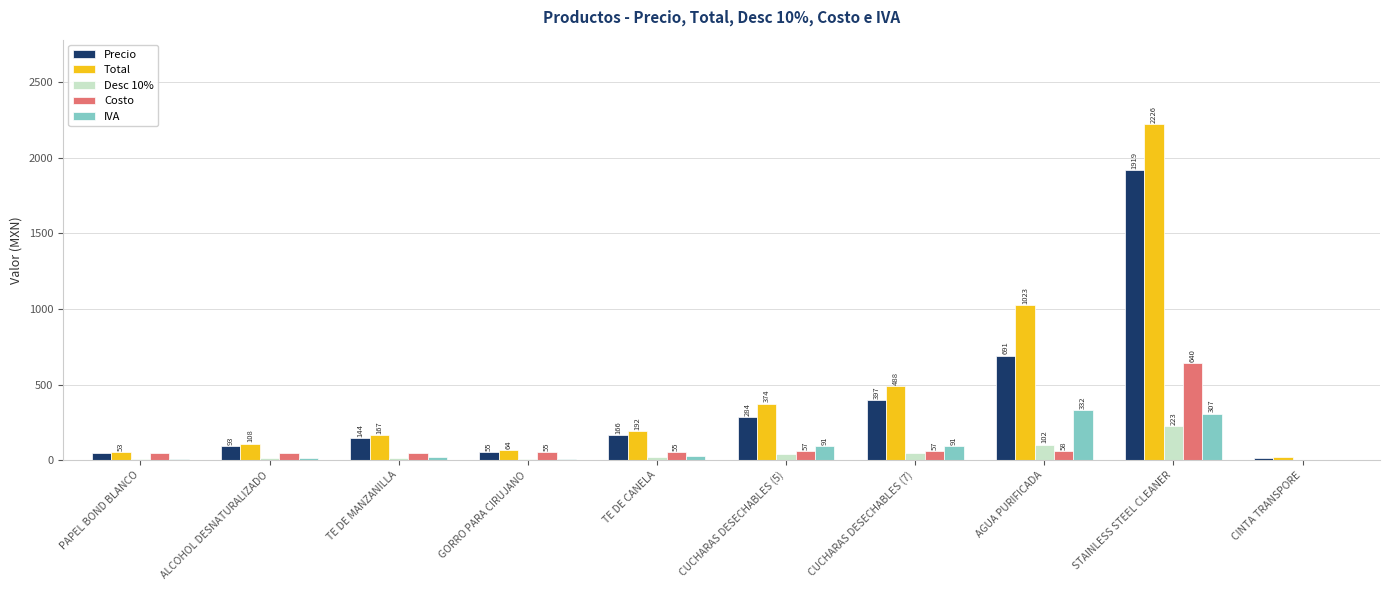

How many groups of bars are there?

10